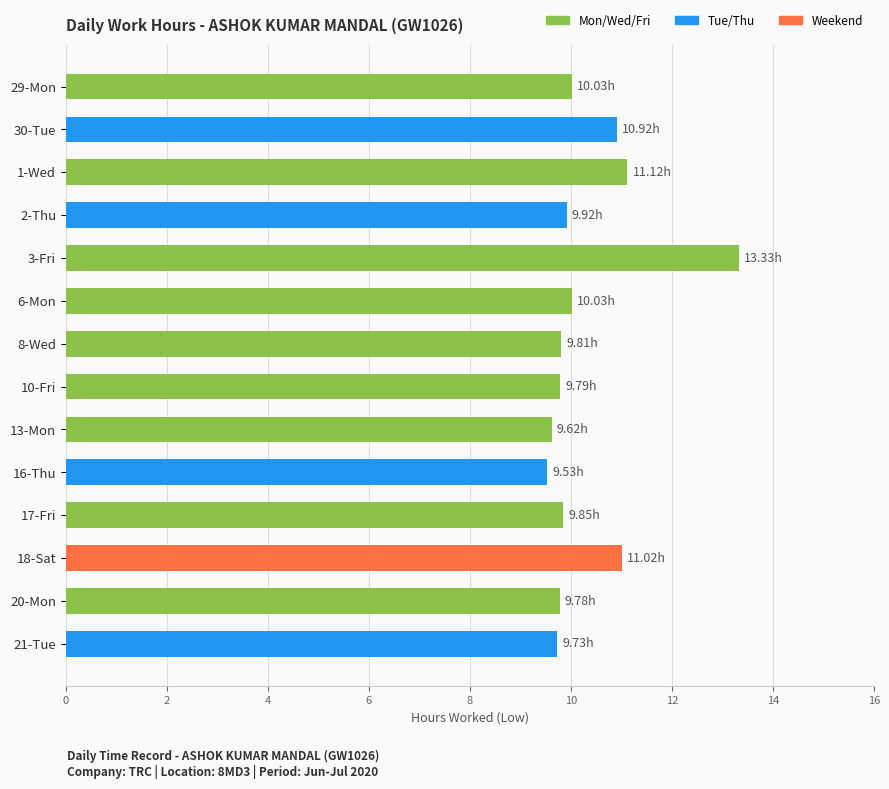

What is the ratio of the value at 17-Fri to the value at 2-Thu?

1.0